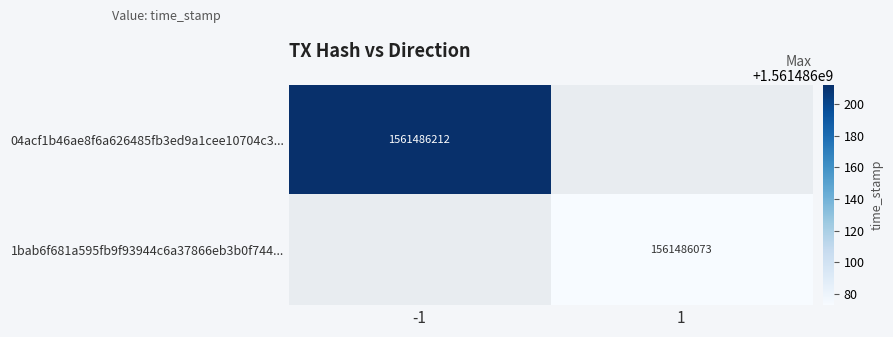

Is it true that 1bab6f681a595fb9f93944c6a37866eb3b0f744... equals 1561486073 at 1?

True